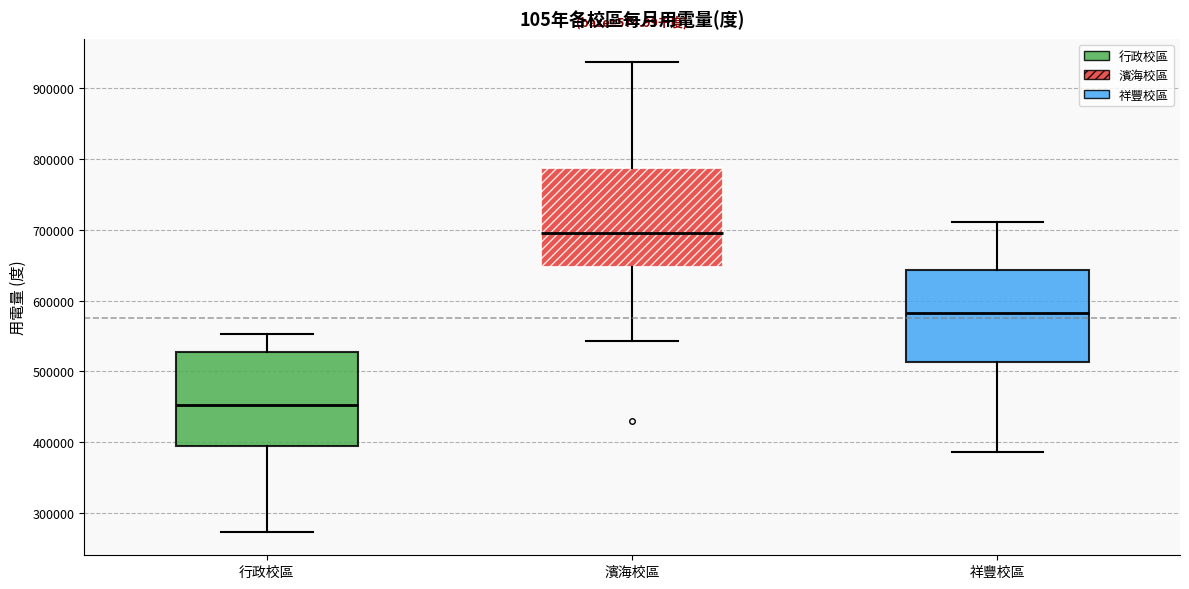

Reading left to right, transcribe this box plot: for each box, give where its median line is, the range the box spans, and where its two whiskers end, as read against the y-axis. The values are not printed on the chart, so give them approximately, as read against the axis.

行政校區: median 450000, box 390000 to 530000, whiskers 270000 to 550000
濱海校區: median 700000, box 650000 to 790000, whiskers 540000 to 940000
祥豐校區: median 580000, box 510000 to 640000, whiskers 390000 to 710000